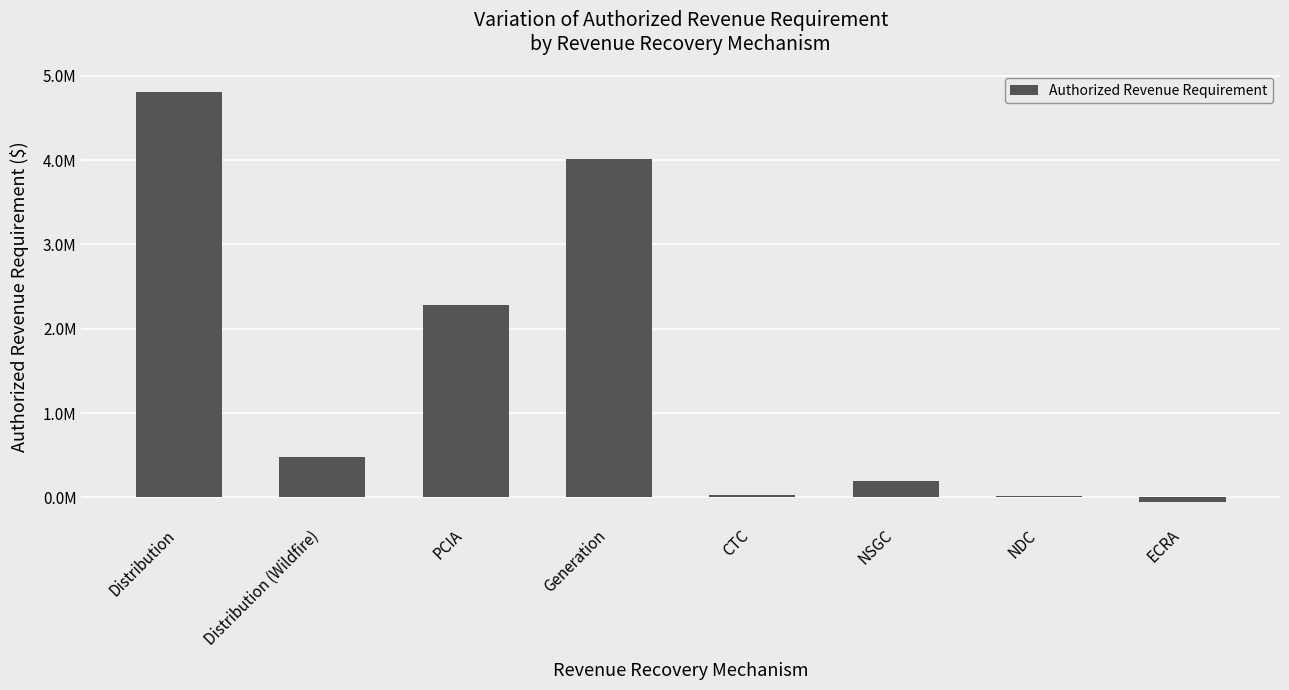

List the labels in order of value, smallest first.

ECRA, NDC, CTC, NSGC, Distribution (Wildfire), PCIA, Generation, Distribution